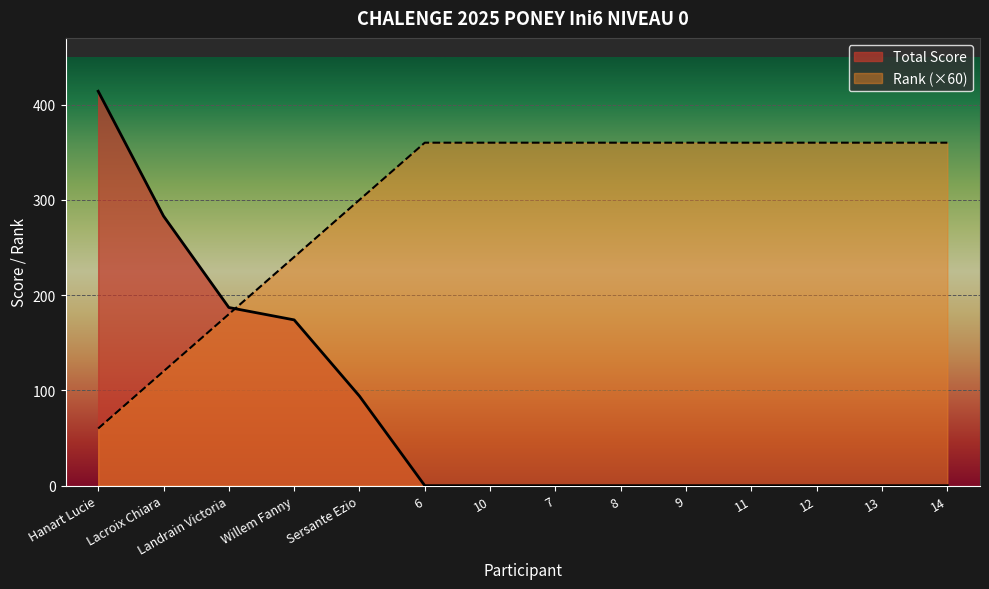

True or false: Rank has more than 1 interior local peaks.

False